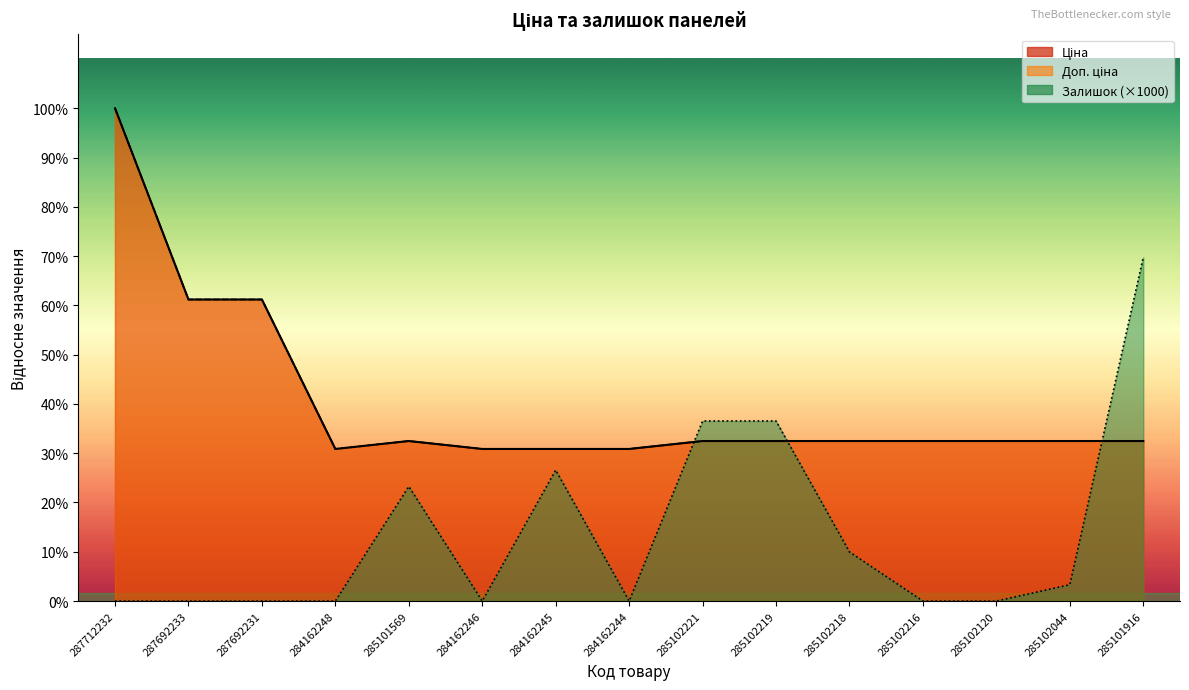

Reading left to right, extract all data points from this chart.

Ціна: 287712232=30102.8	287692233=18420.9	287692231=18420.9	284162248=9290.5	285101569=9775.5	284162246=9290.5	284162245=9290.5	284162244=9290.5	285102221=9775.5	285102219=9775.5	285102218=9775.5	285102216=9775.5	285102120=9775.5	285102044=9775.5	285101916=9775.5
Доп. ціна: 287712232=30102.8	287692233=18420.9	287692231=18420.9	284162248=9290.5	285101569=9775.5	284162246=9290.5	284162245=9290.5	284162244=9290.5	285102221=9775.5	285102219=9775.5	285102218=9775.5	285102216=9775.5	285102120=9775.5	285102044=9775.5	285101916=9775.5
Залишок: 287712232=0.0	287692233=0.0	287692231=0.0	284162248=0.0	285101569=7000.0	284162246=0.0	284162245=8000.0	284162244=0.0	285102221=11000.0	285102219=11000.0	285102218=3000.0	285102216=0.0	285102120=0.0	285102044=1000.0	285101916=21000.0